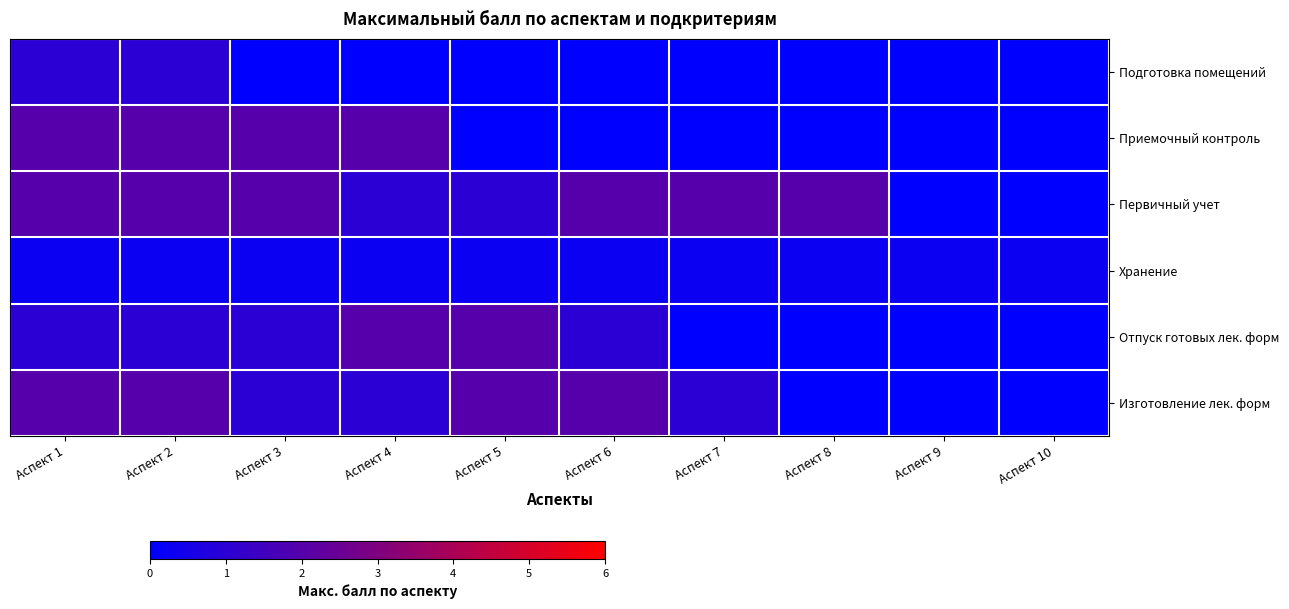

At how many categories does at least one series exceed 1?

8